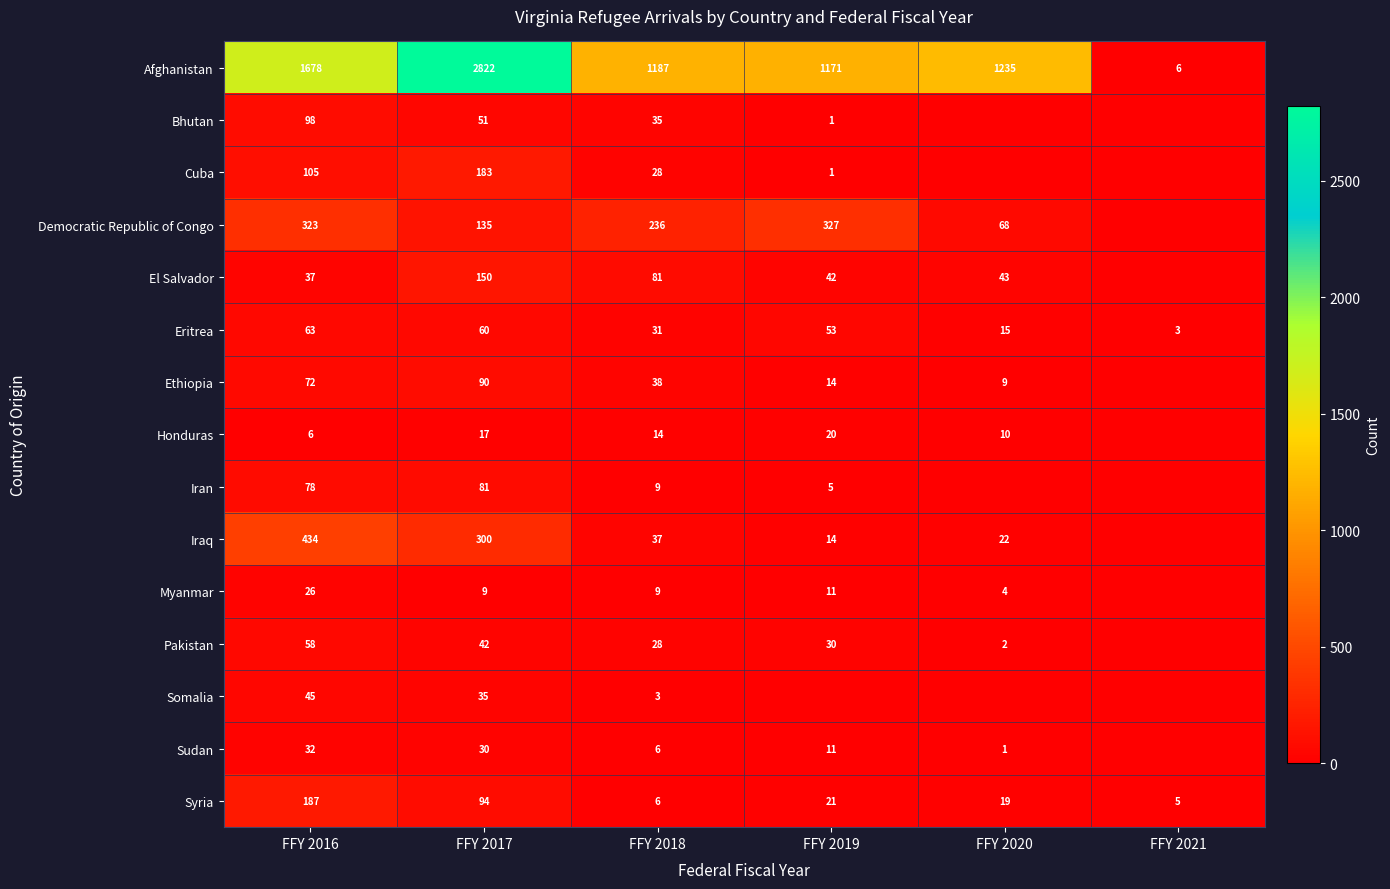

What is the sum of the El Salvador values at FFY 2019 and FFY 2020?

85